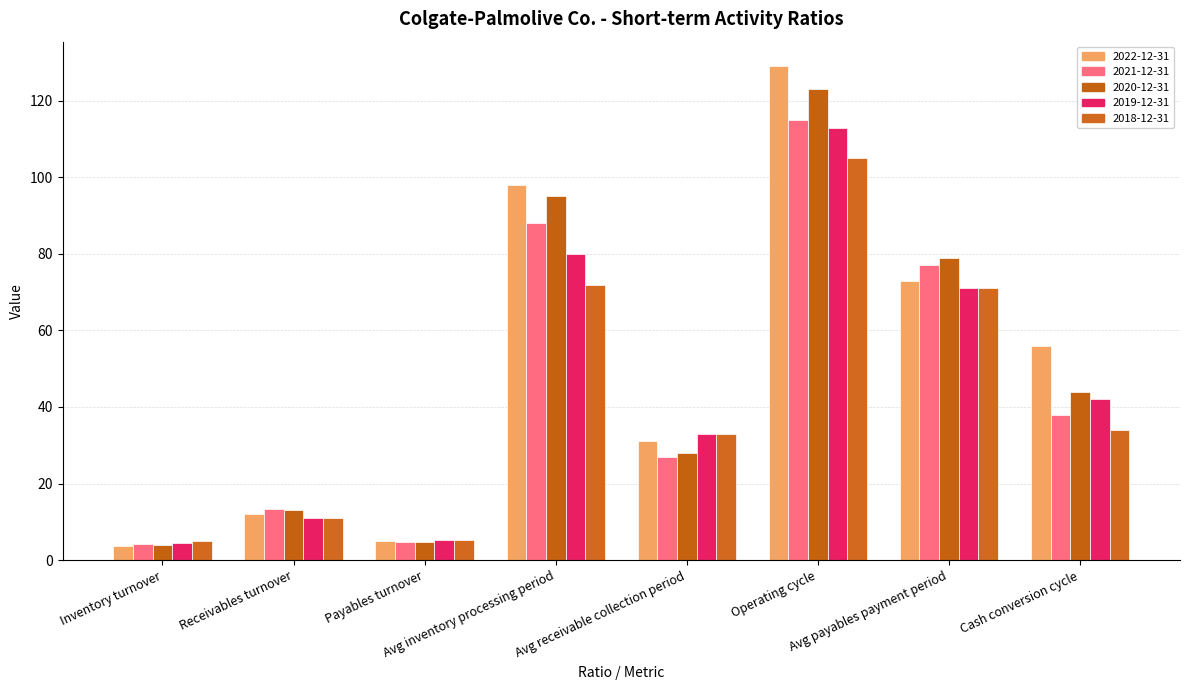

True or false: 2021-12-31 has a value of 2.4 at Inventory turnover.

False